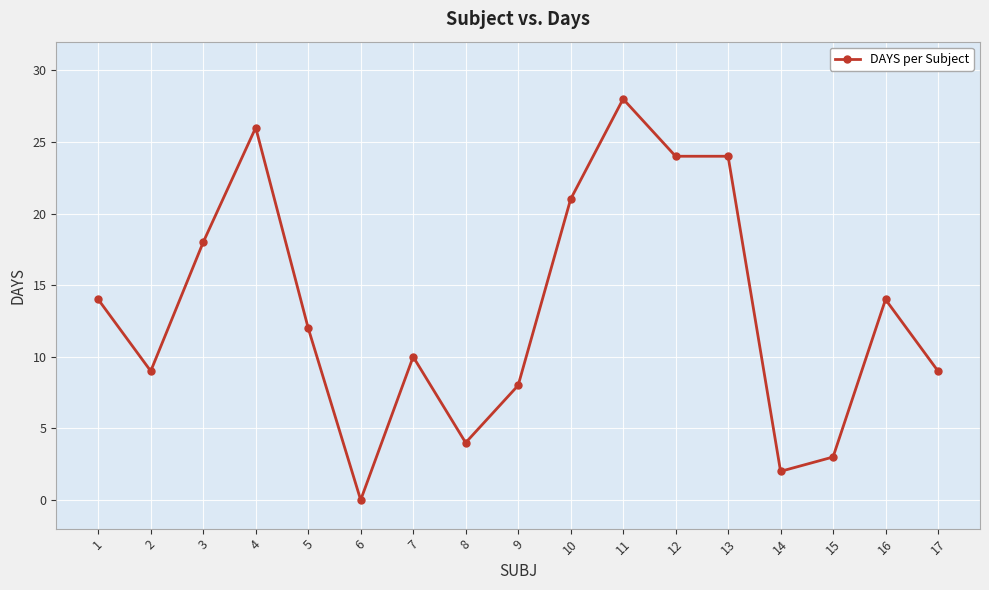

At which category does the chart reach its minimum across all series?

6